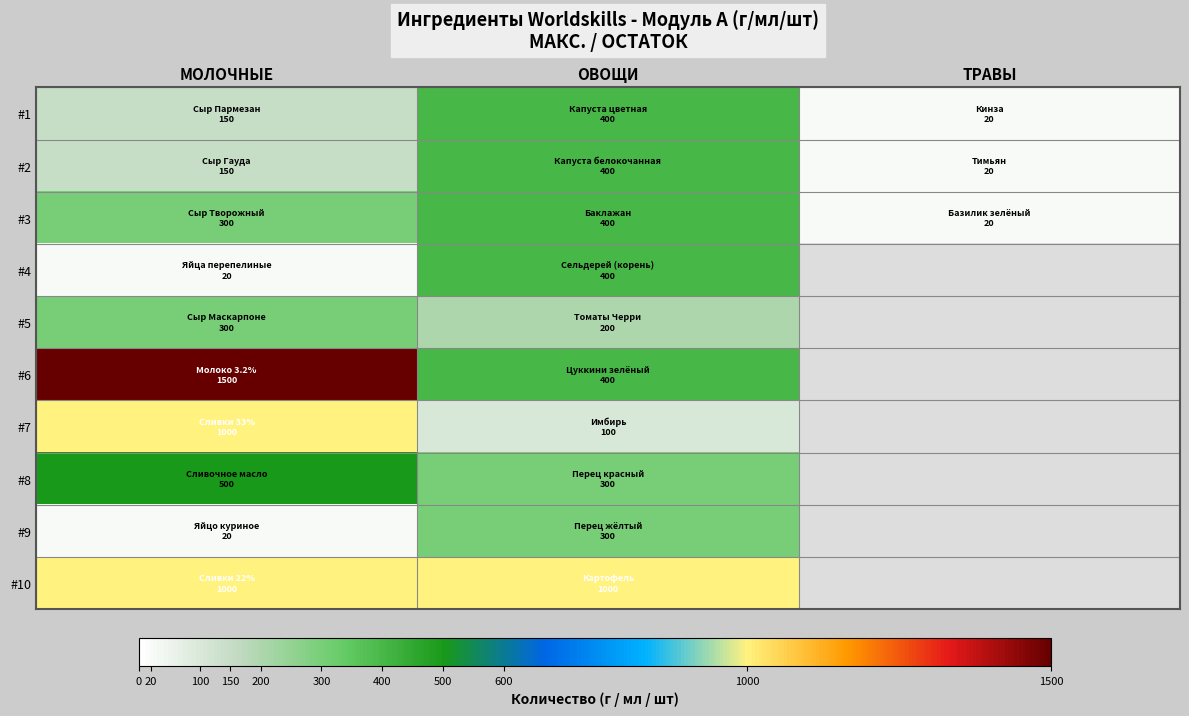

Which series changed the most between ОВОЩИ and ТРАВЫ?

#1